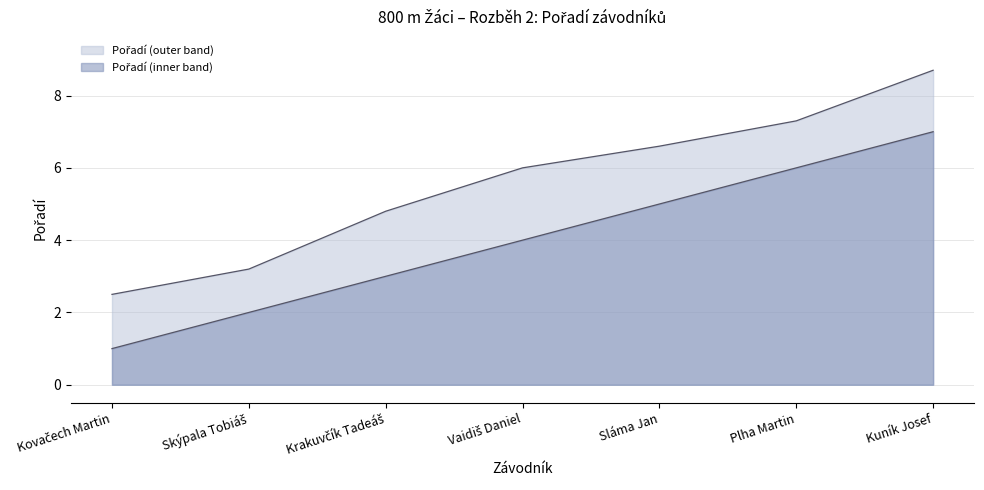

What is the approximate value at Vaidiš Daniel?

4